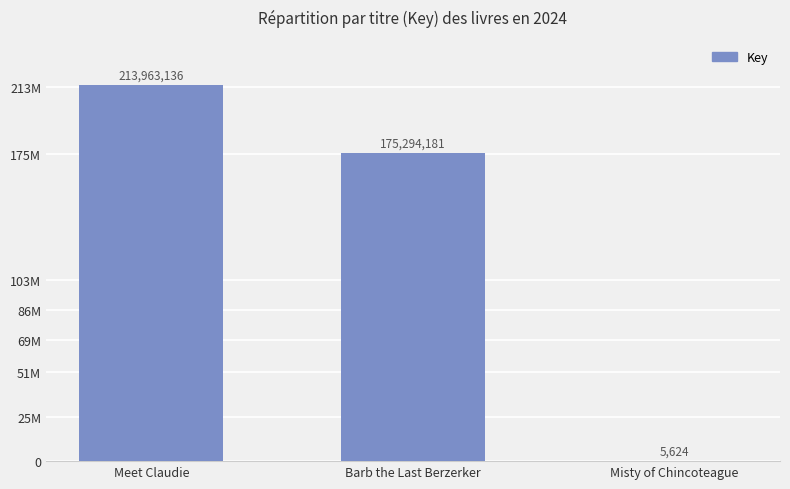

How many values are between 5624 and 213963136?

3